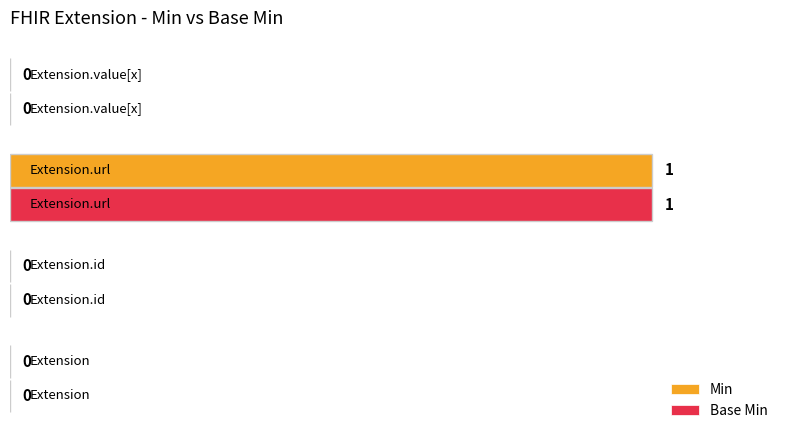

How many Base Min values are between 0 and 1?

4